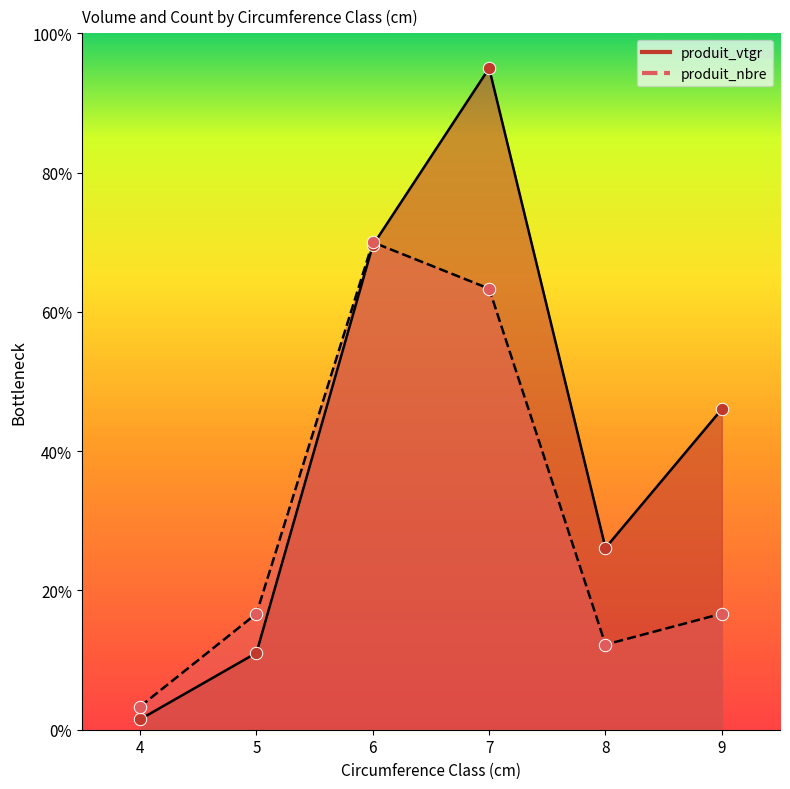

At how many categories does at least one series exceed 45?

3